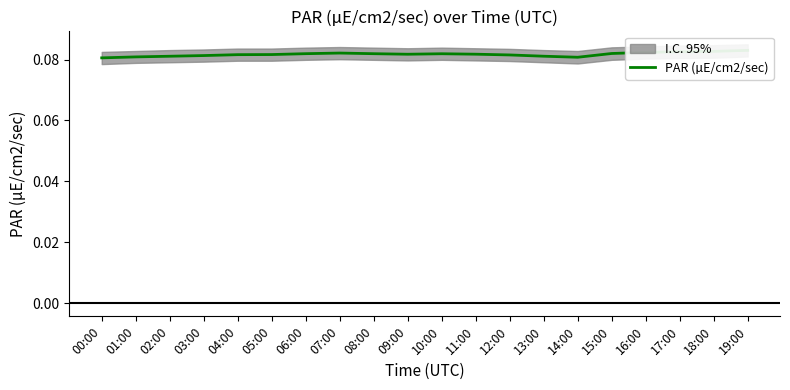

Reading left to right, what are all the values shown in this chart?

00:00=0.1	01:00=0.1	02:00=0.1	03:00=0.1	04:00=0.1	05:00=0.1	06:00=0.1	07:00=0.1	08:00=0.1	09:00=0.1	10:00=0.1	11:00=0.1	12:00=0.1	13:00=0.1	14:00=0.1	15:00=0.1	16:00=0.1	17:00=0.1	18:00=0.1	19:00=0.1